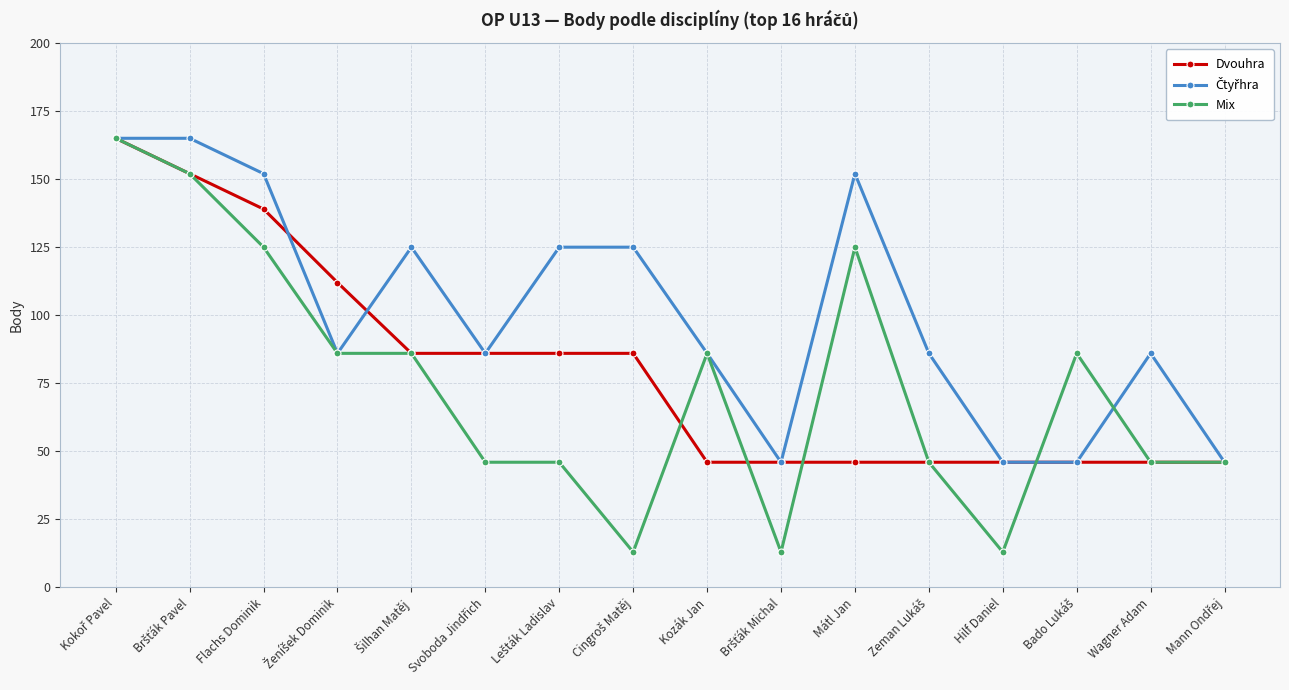

What position from the left is Mátl Jan?

11